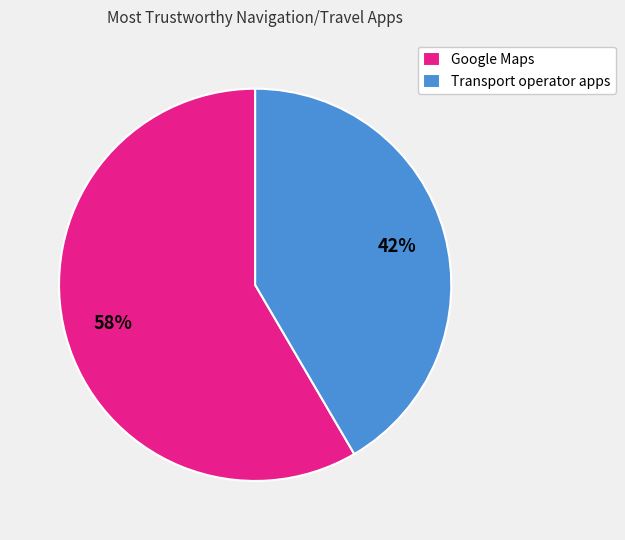

What is the smallest slice in the pie chart?

Transport operator apps